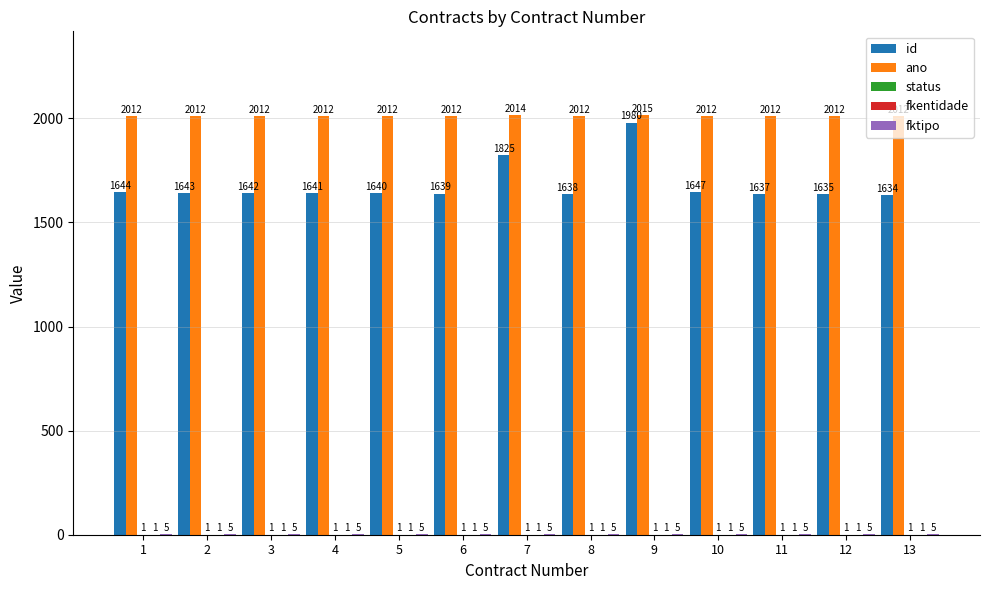

What is the maximum value shown in the chart?

2015